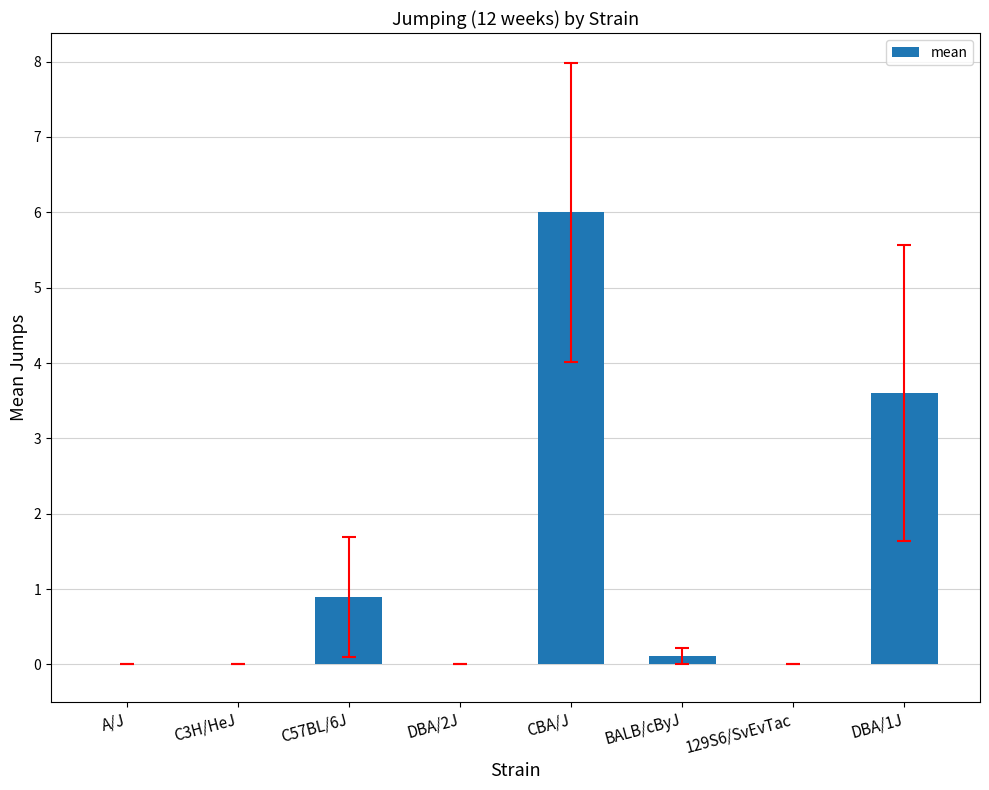

Is it true that the value at C57BL/6J is 1.2?

False